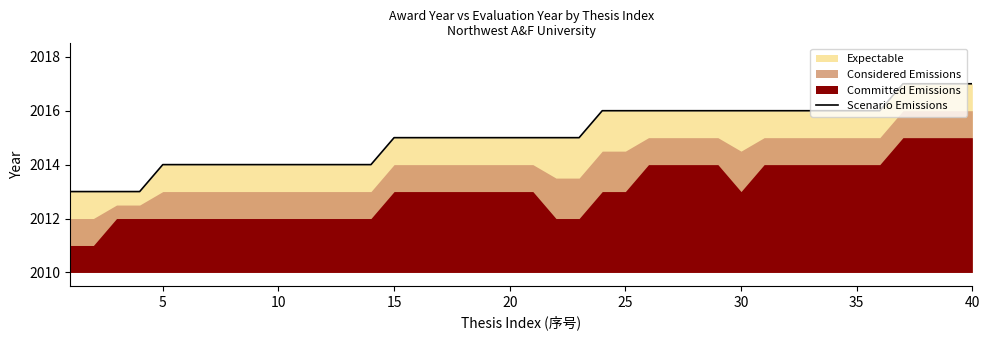

Does the chart have visible grid lines?

No